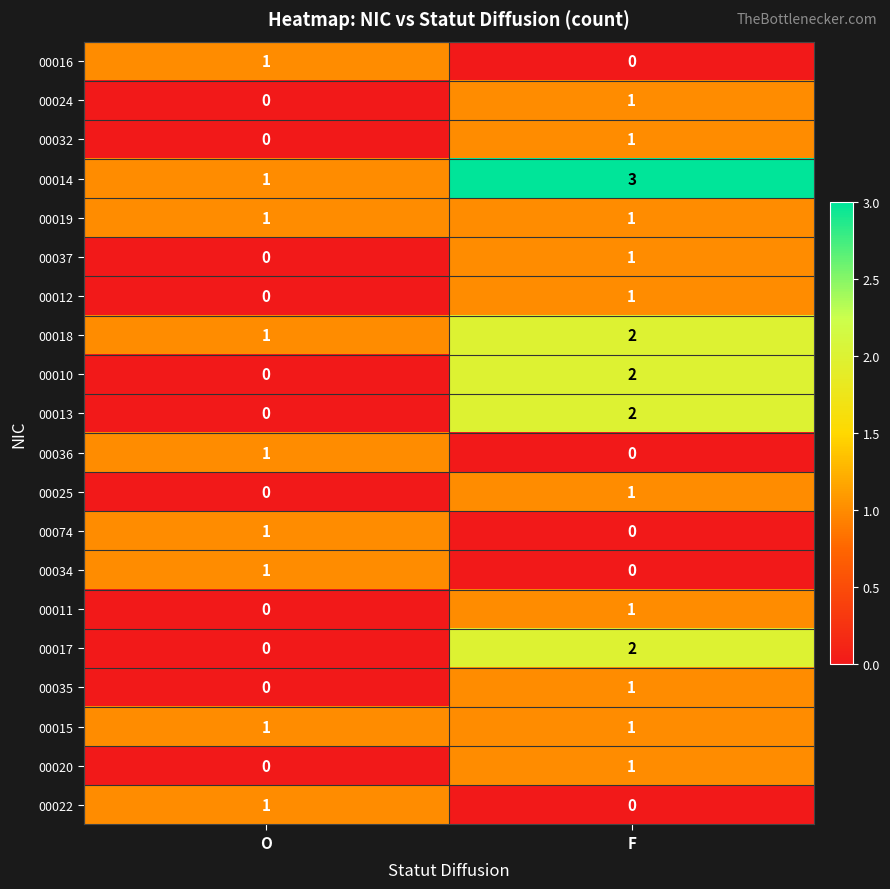

List the labels in order of 00018 value, smallest first.

O, F